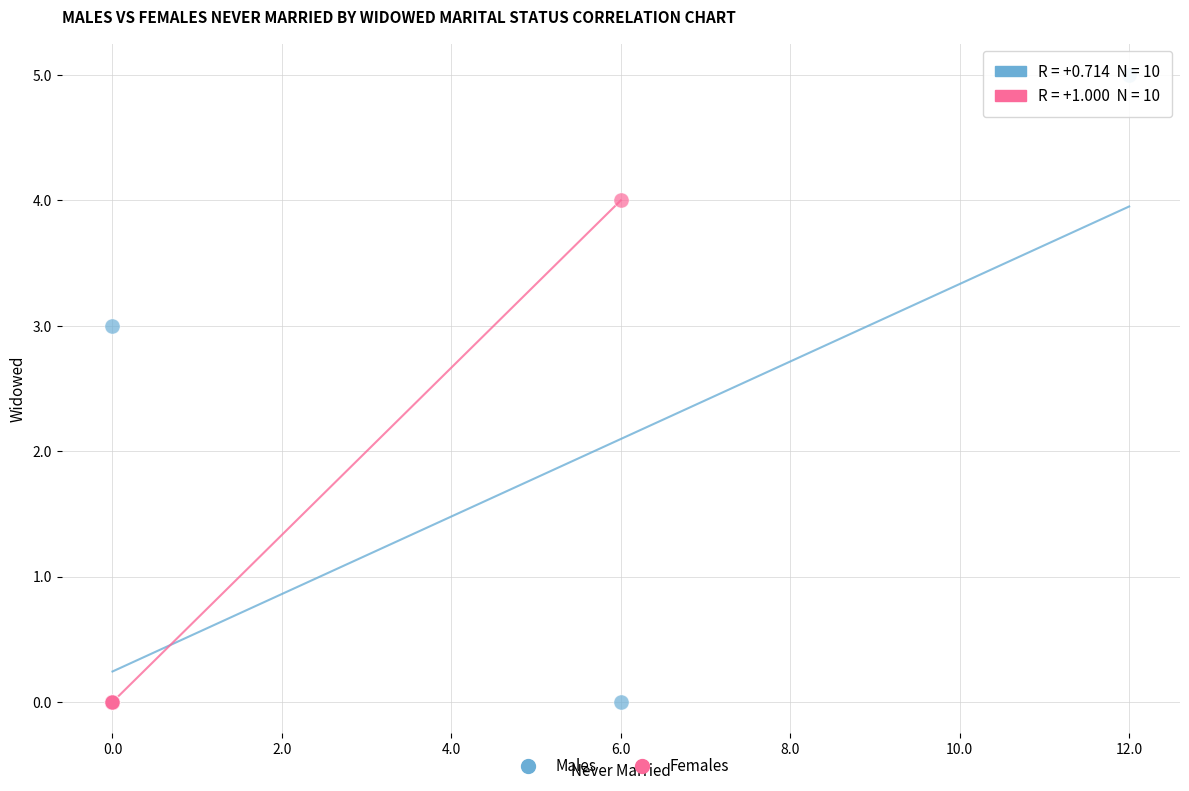

Which series reaches the maximum Y coordinate?

Males